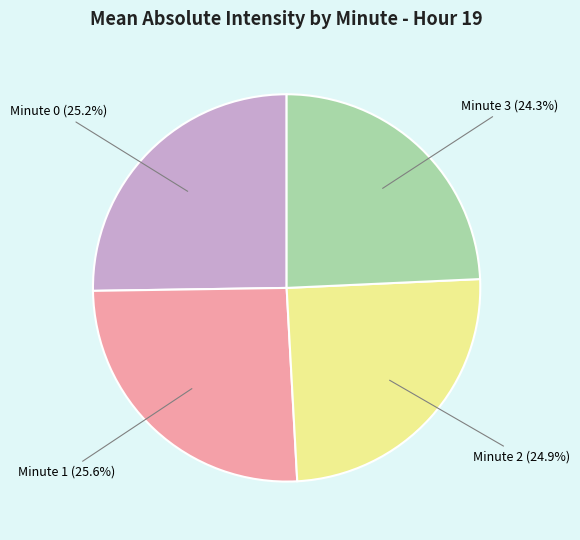

Between Minute 1 and Minute 3, which is larger?

Minute 1